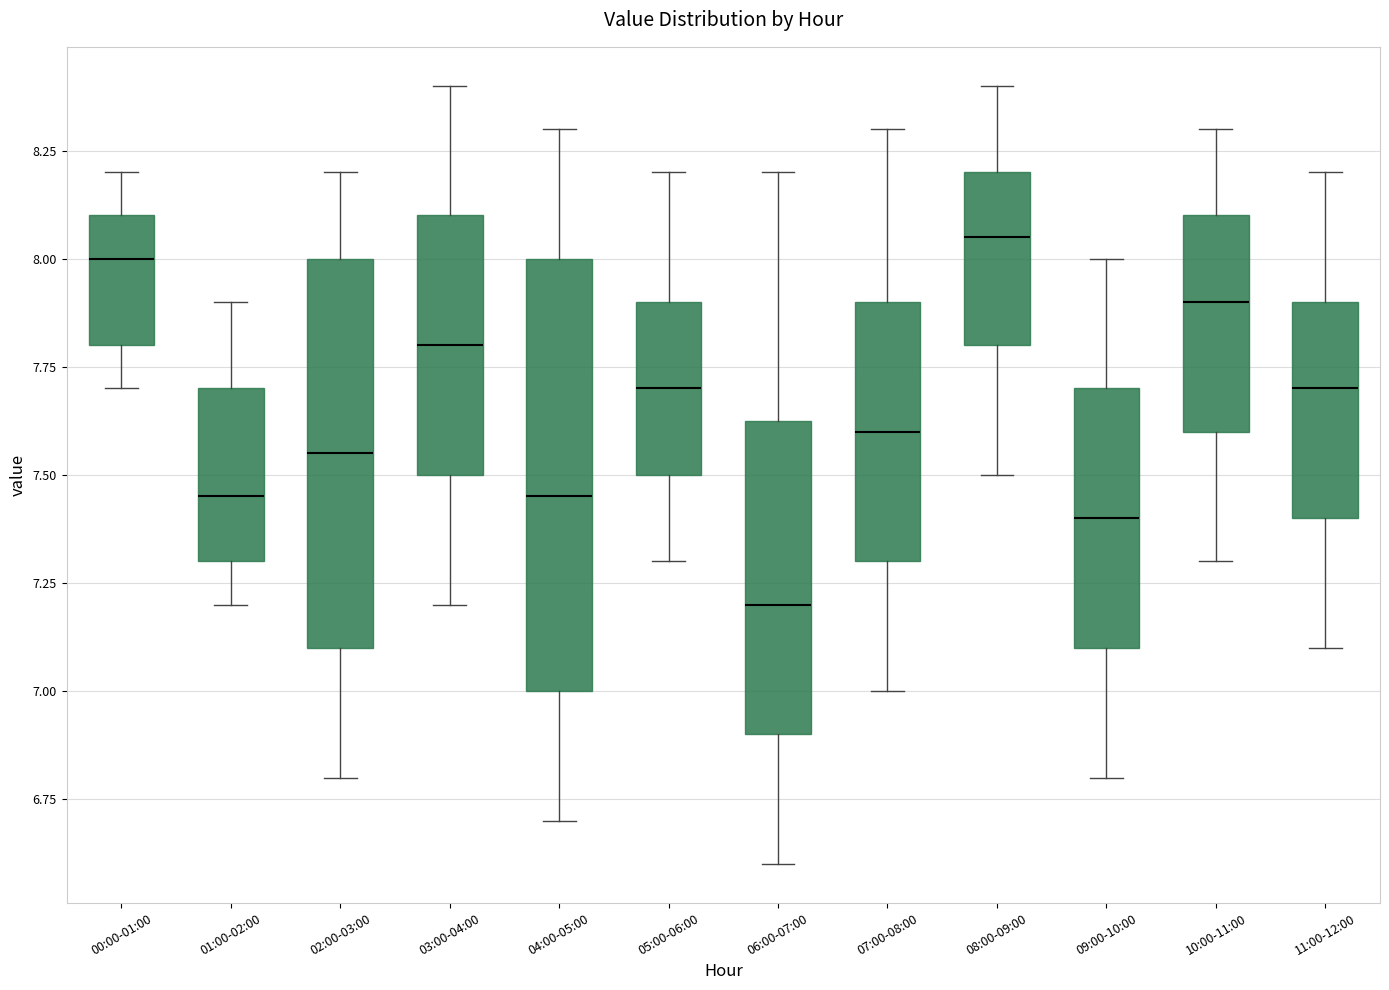

Which box has the lowest median line?

06:00-07:00